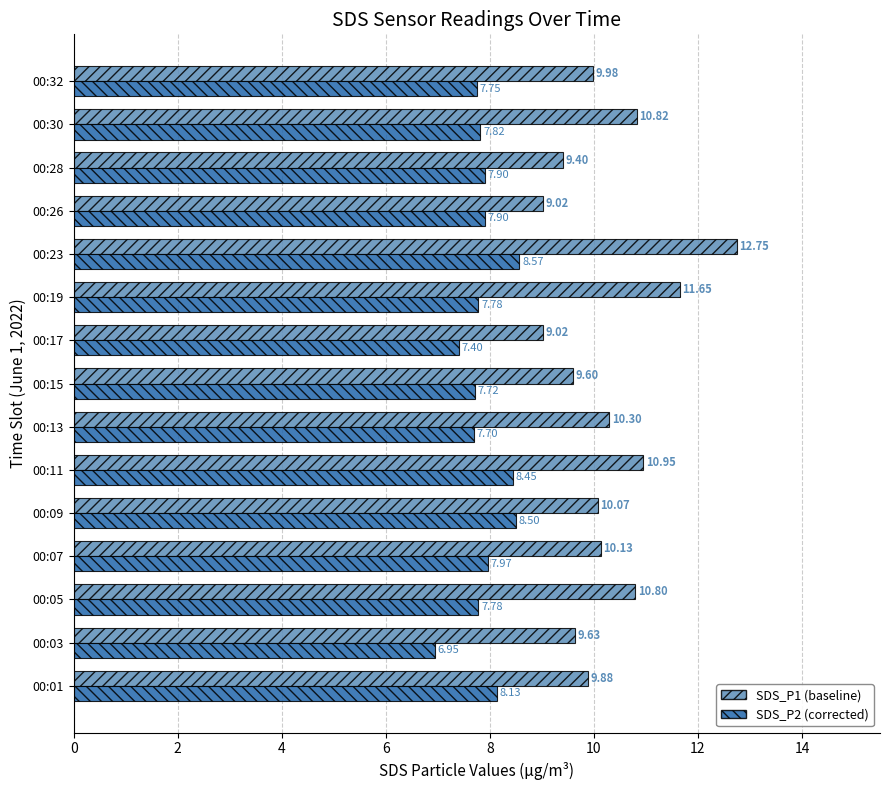

What is the total value across all series at 00:09?

18.6